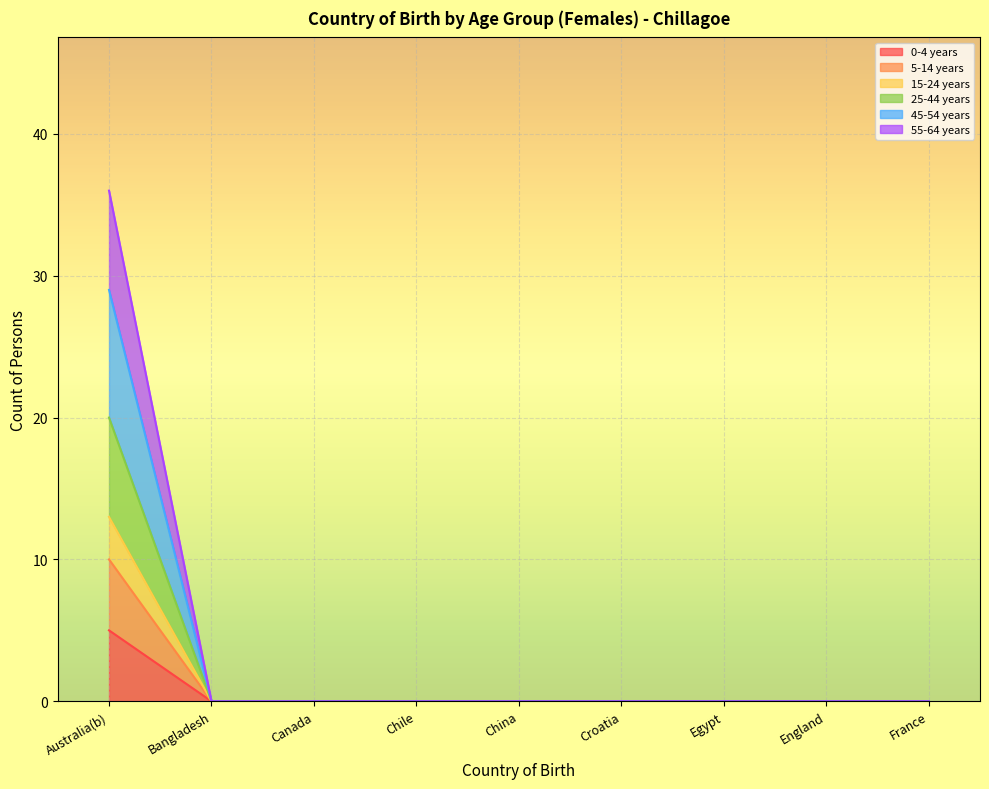

True or false: 25-44 years and 55-64 years intersect in this chart.

False